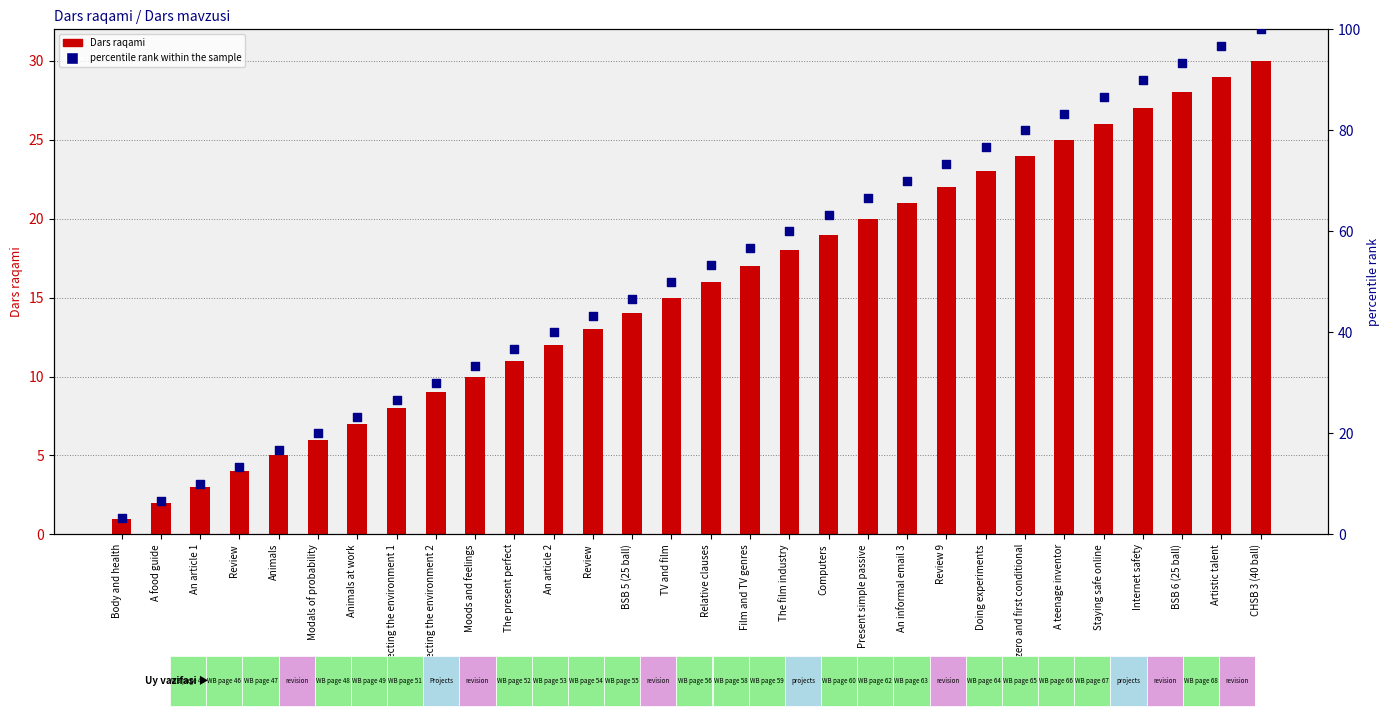

What are all the series names shown in the legend?

Dars raqami, percentile rank within the sample